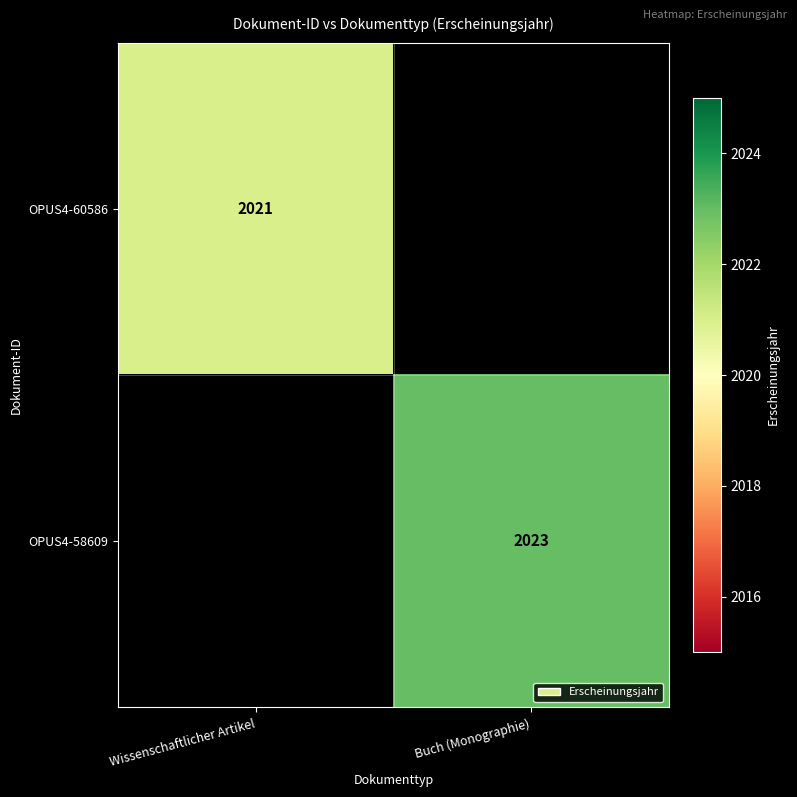

True or false: OPUS4-60586 has a value of 1283 at Wissenschaftlicher Artikel.

False